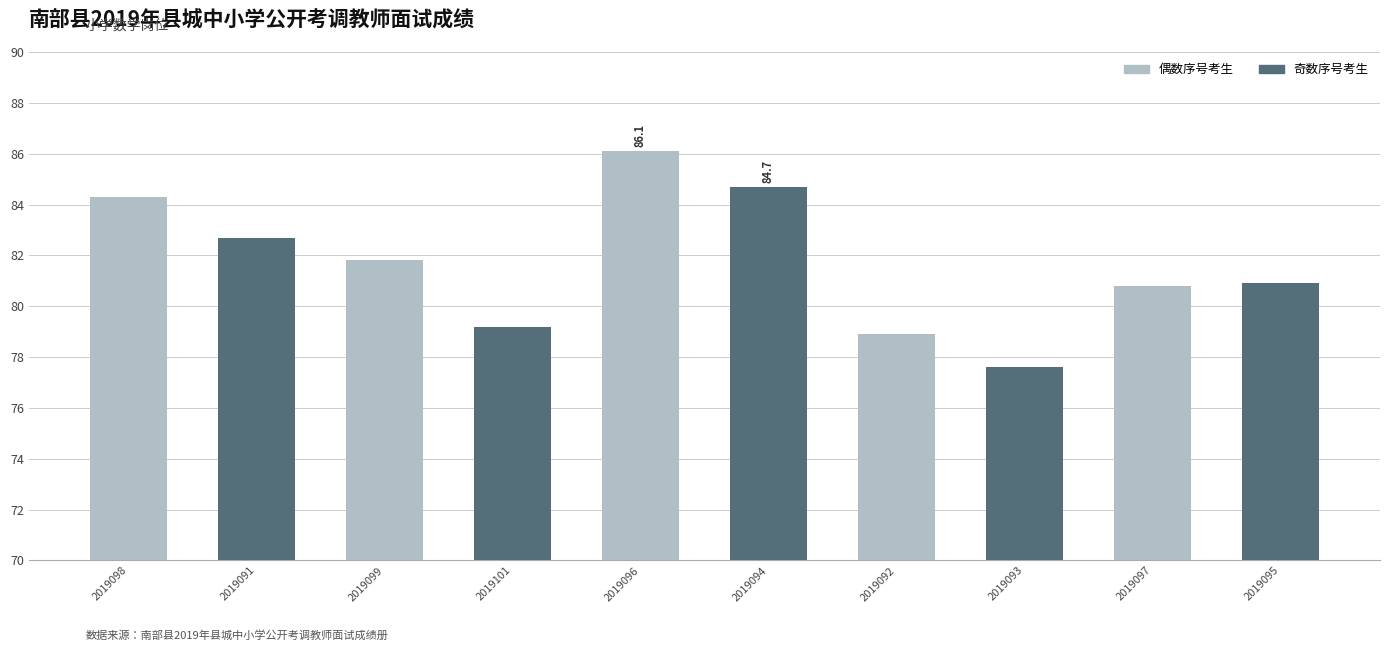

Which label corresponds to the largest value in the chart?

2019096